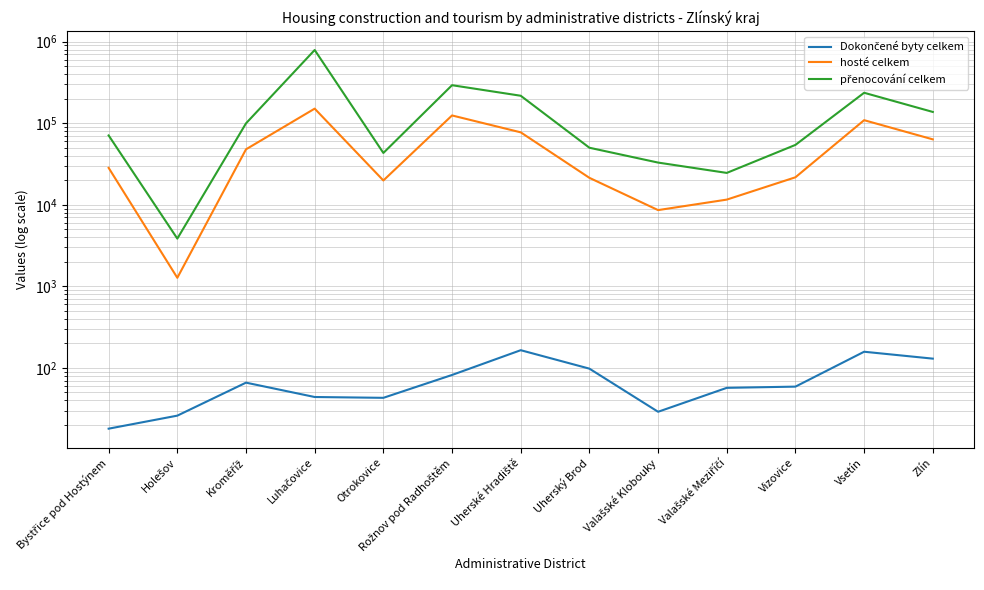

What is the difference between the maximum and second lowest values in the přenocování celkem series?

767088